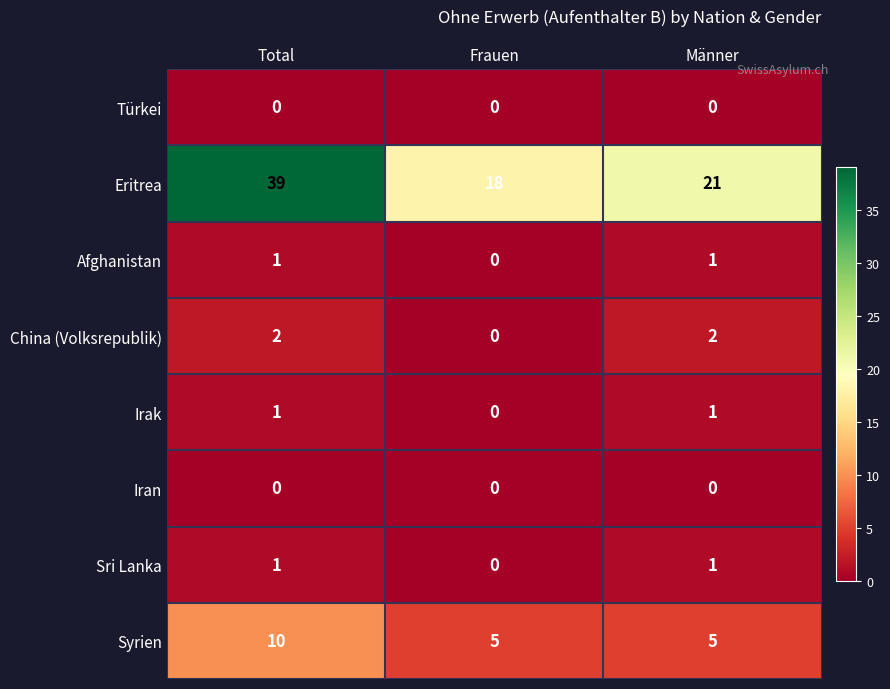

At which label is Sri Lanka closest to 0?

Frauen